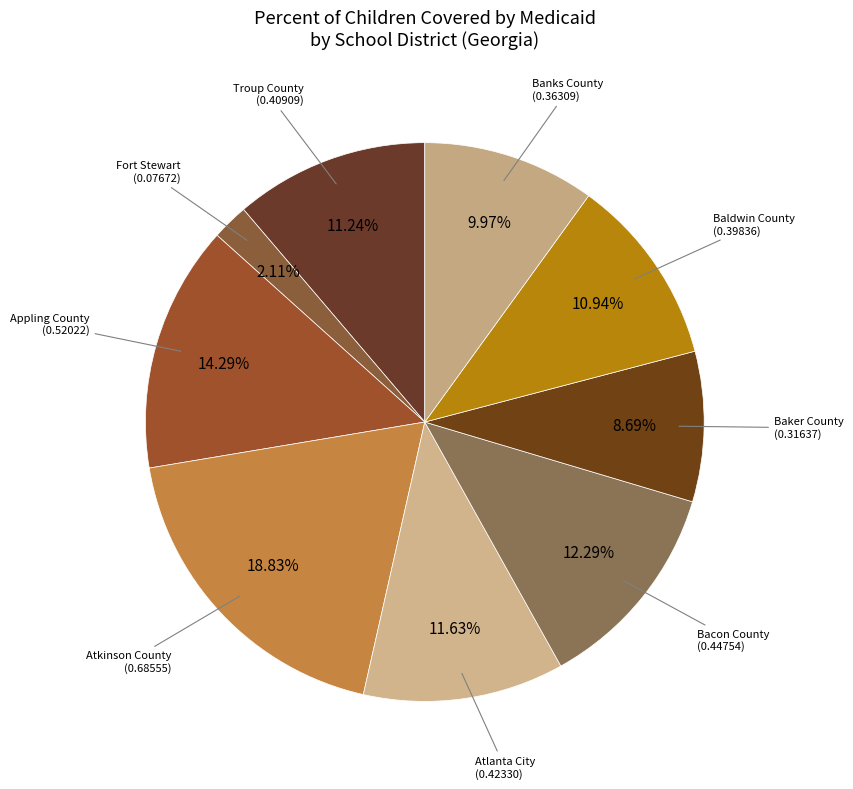

To the nearest percent, what portion does Bacon County represent?

12%